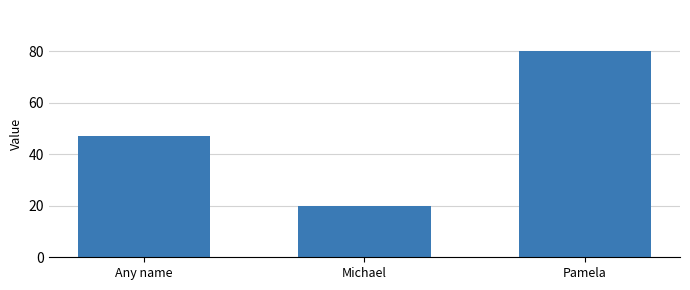

How many data points are less than 47?

1